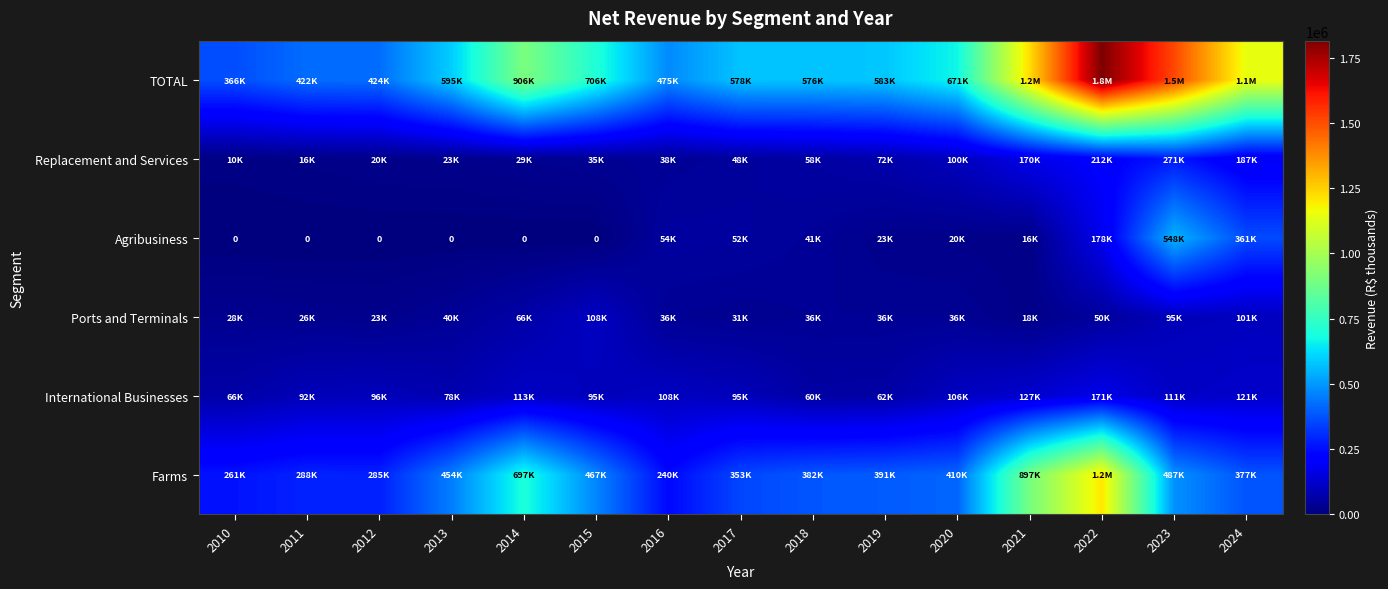

Read the Ports and Terminals value at 2021, to the nearest 50.

17500